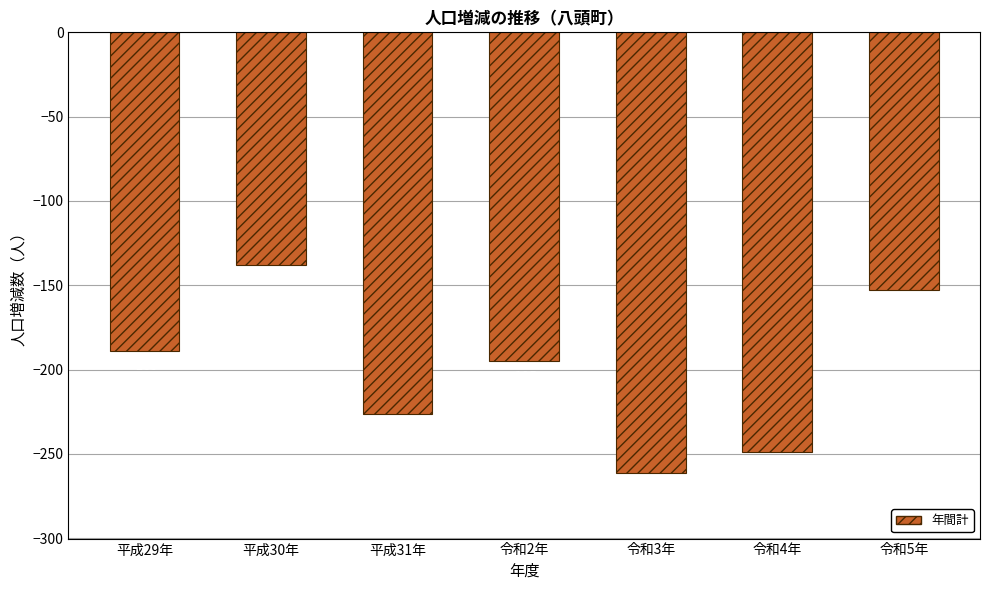

How many data points are above -195?

3